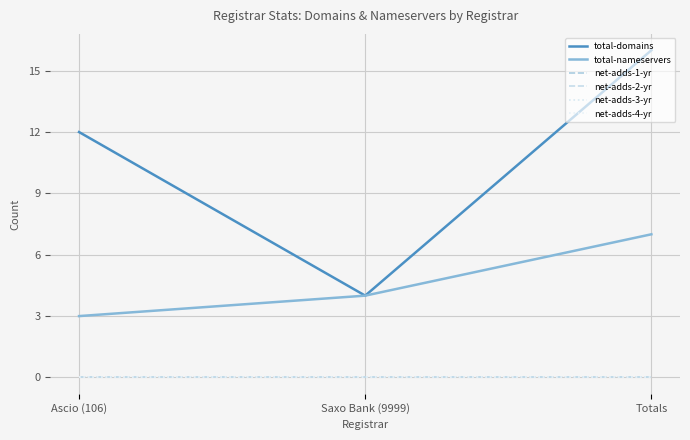

Is this an area chart (filled region under the line)?

No